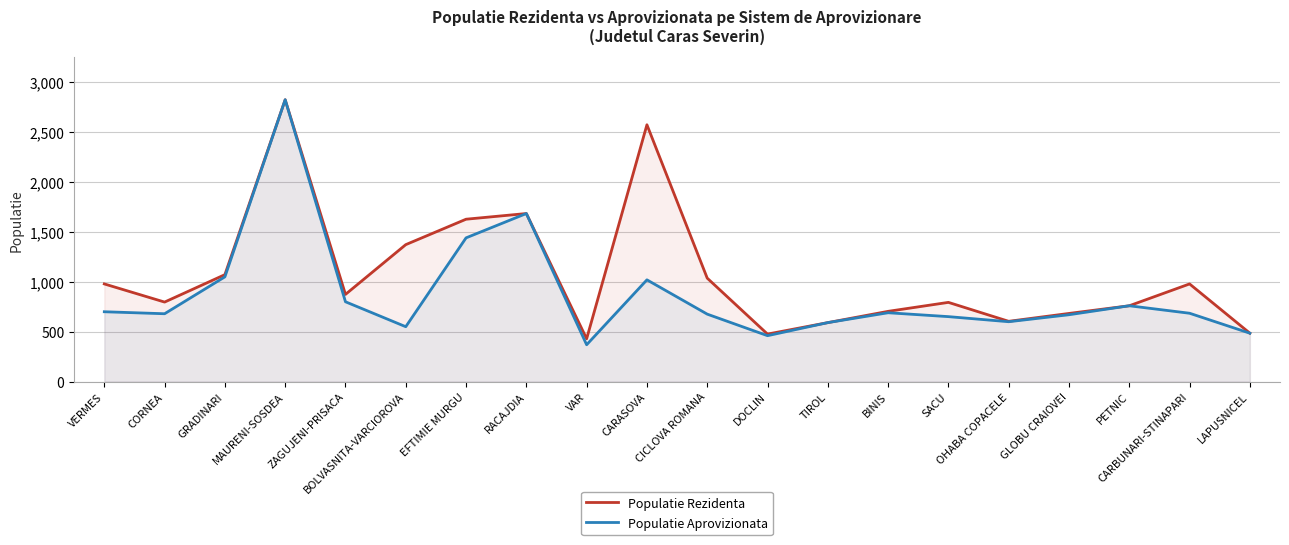

What is the minimum value shown in the chart?

369